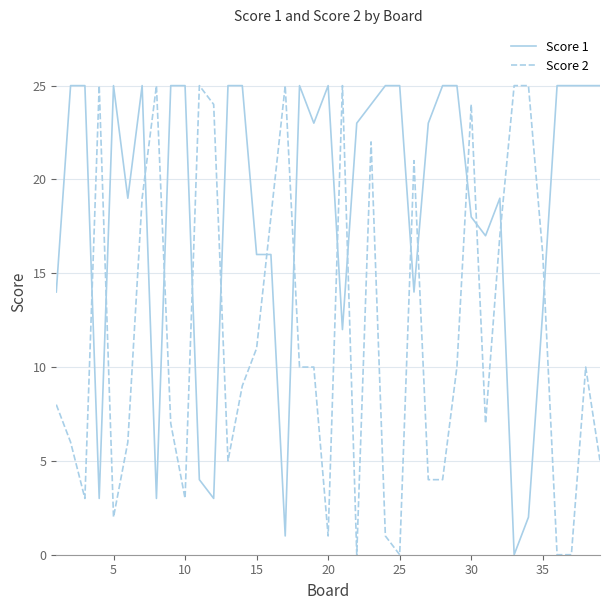

List the series in order of their overall mean, highest first.

Score 1, Score 2